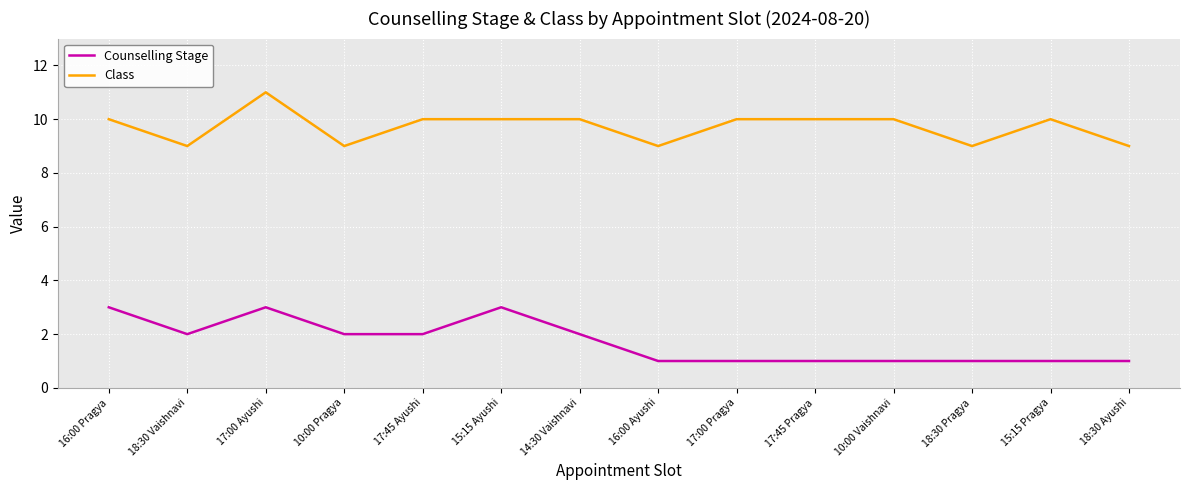

Which label corresponds to the largest value in the chart?

17:00 Ayushi